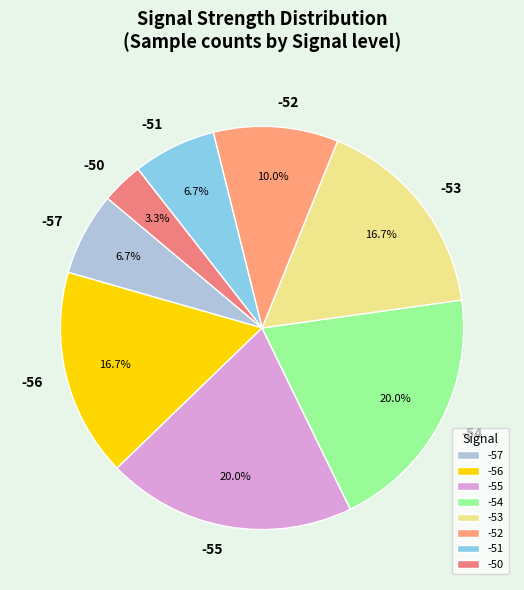

Which has a higher value, -52 or -55?

-55